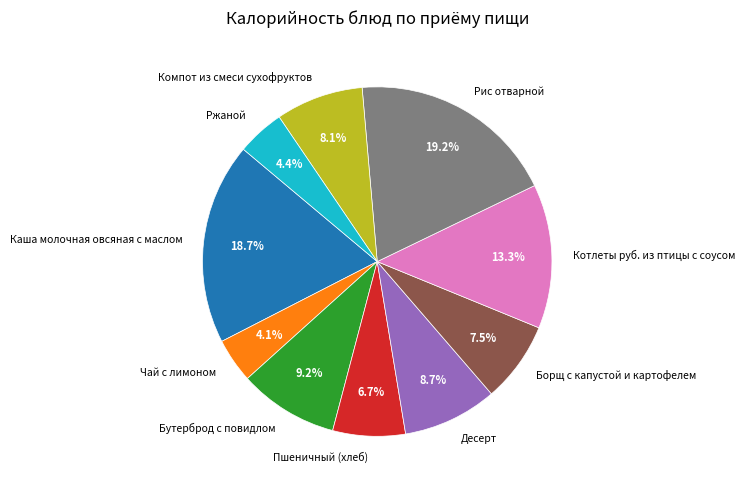

Do Каша молочная овсяная с маслом and Борщ с капустой и картофелем together represent more than half of the pie?

No